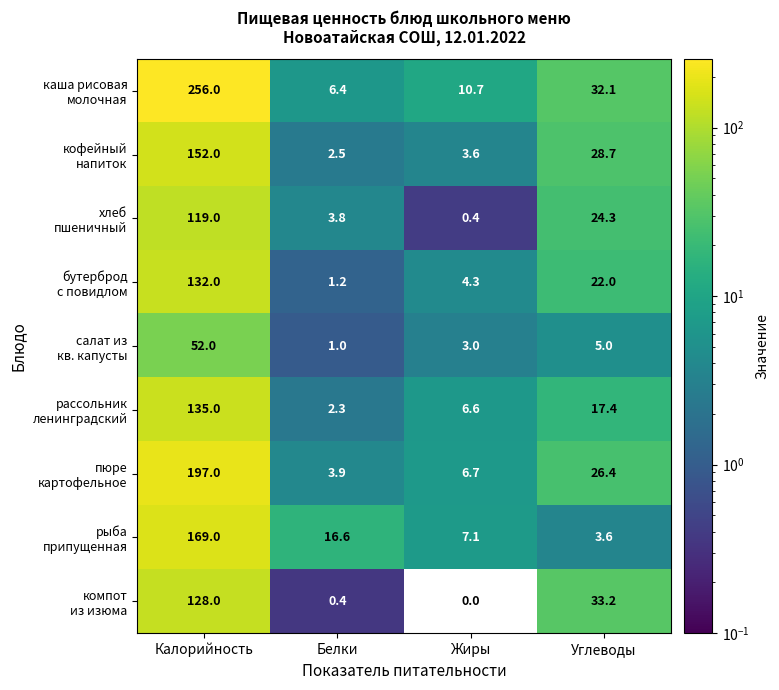

What is the difference between the highest and lowest values at Жиры?

10.7